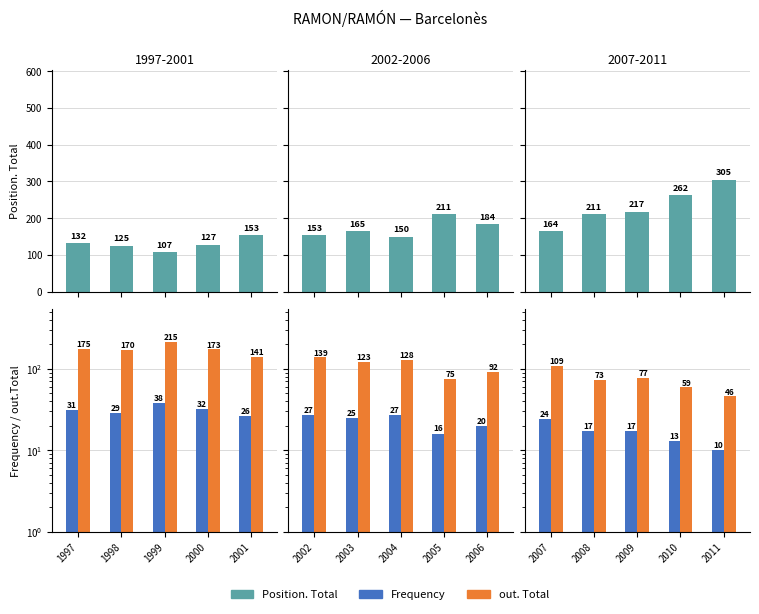

Which series has the widest spread of values?

Position. Total